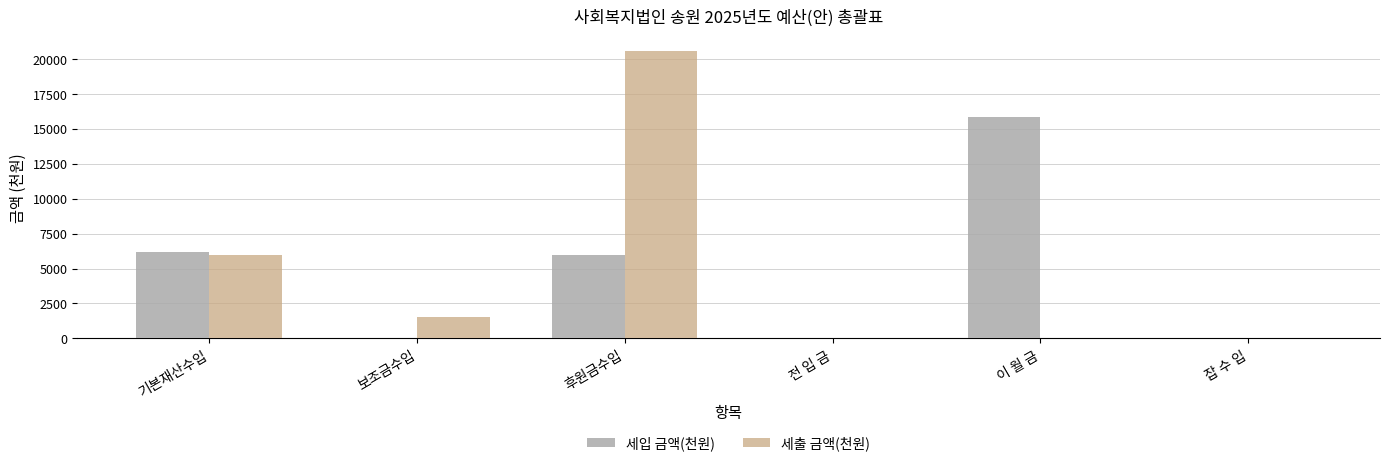

How many groups of bars are there?

6